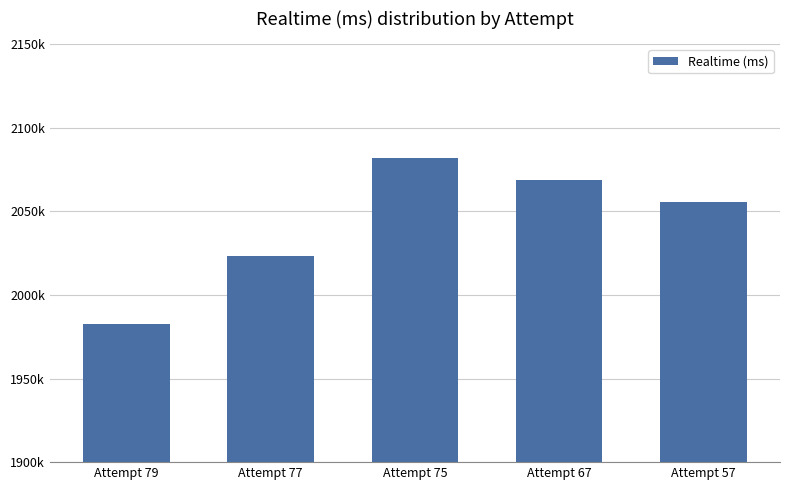

Does the chart contain any negative values?

No